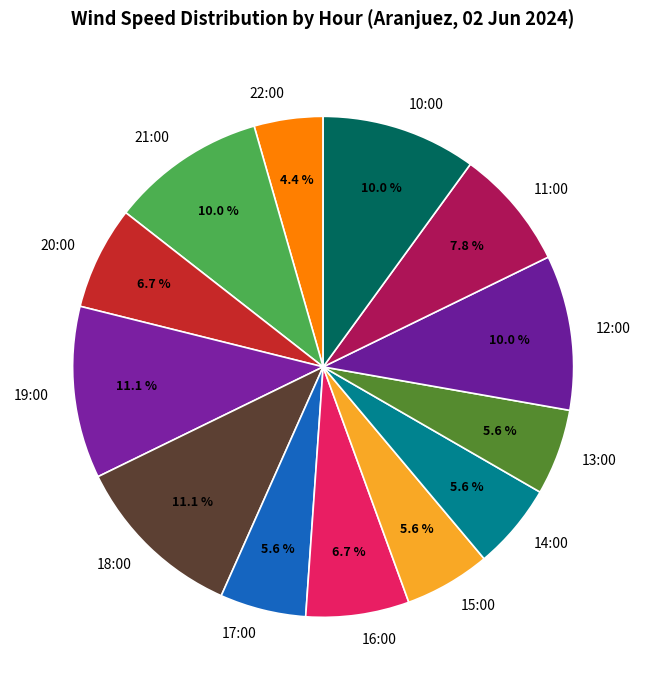

Do 14:00 and 17:00 together represent more than half of the pie?

No